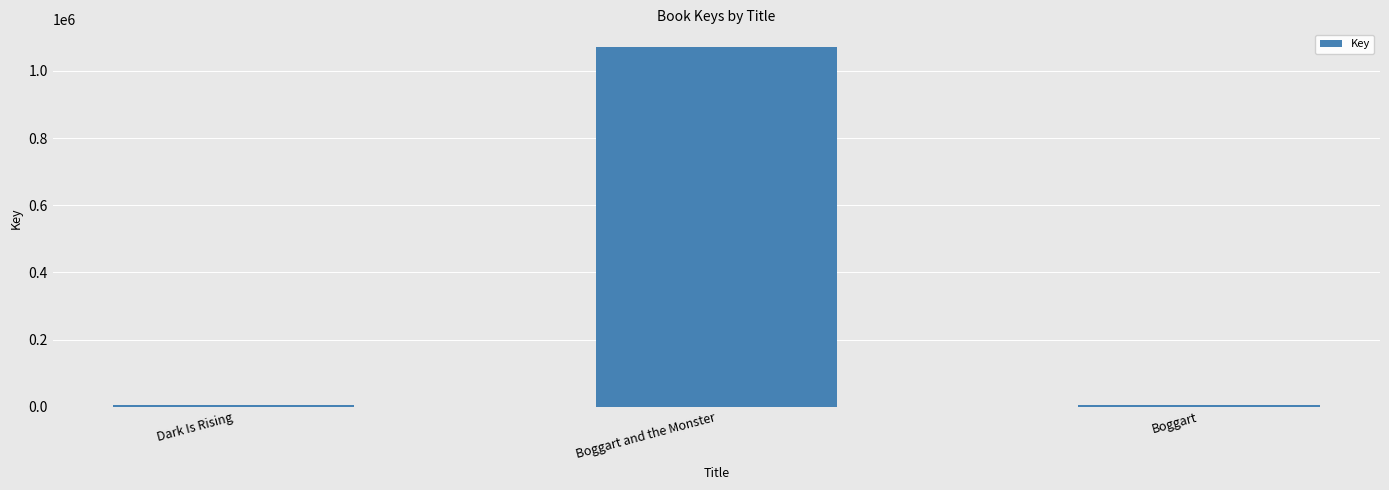

What is the maximum value shown in the chart?

1070177